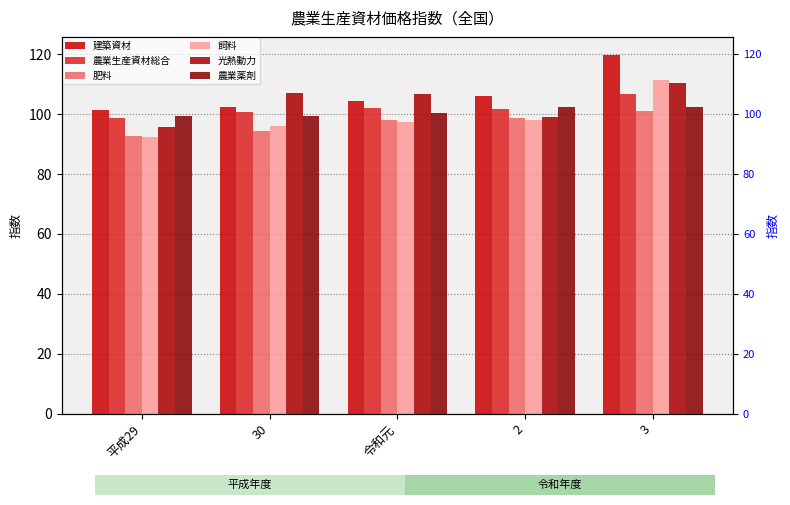

What position from the left is 3?

5